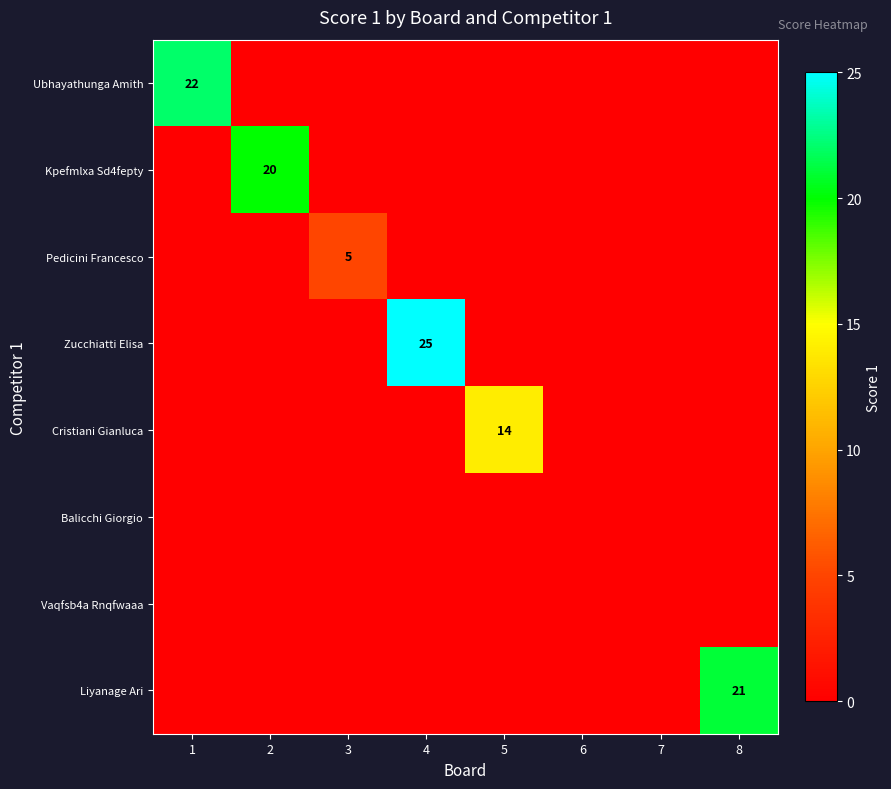

How many data points in Zucchiatti Elisa are above 0?

1